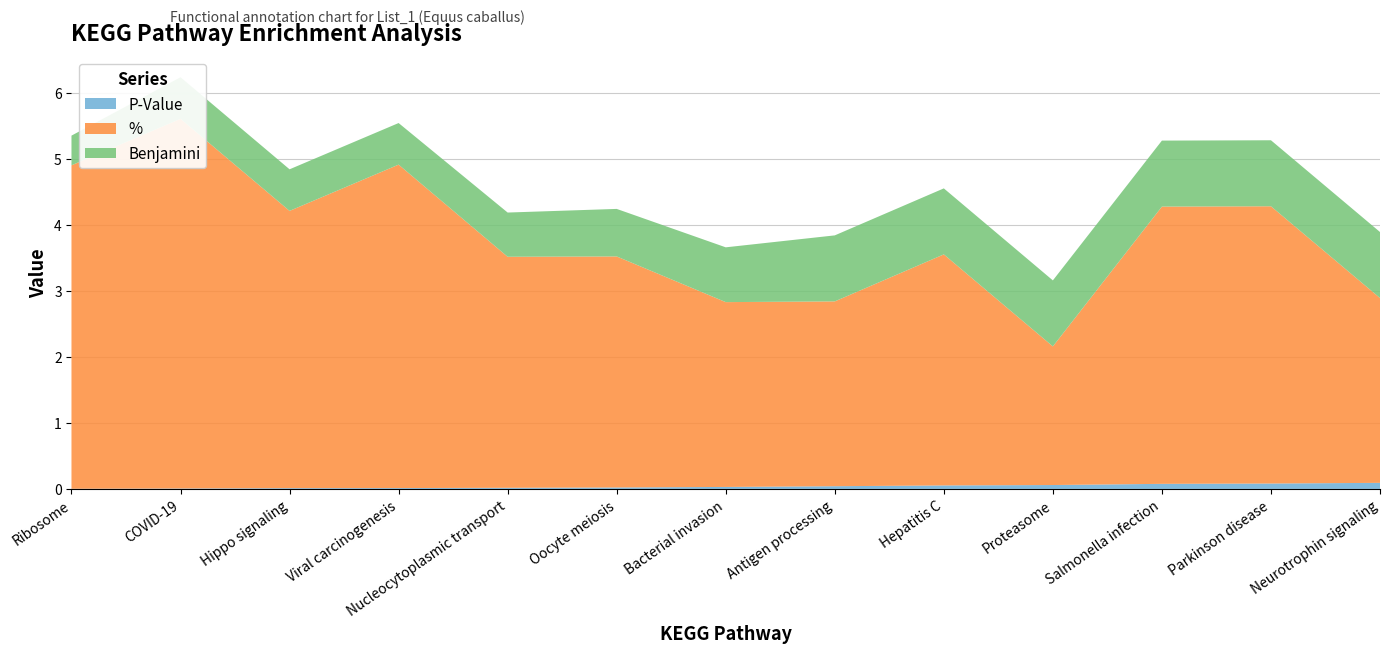

Reading right to left, transcribe all the data shown in this chart.

P-Value: 0.1	0.1	0.1	0.1	0.1	0.0	0.0	0.0	0.0	0.0	0.0	0.0	0.0
%: 2.8	4.2	4.2	2.1	3.5	2.8	2.8	3.5	3.5	4.9	4.2	5.6	4.9
Benjamini: 1.0	1.0	1.0	1.0	1.0	1.0	0.8	0.7	0.7	0.6	0.6	0.6	0.5